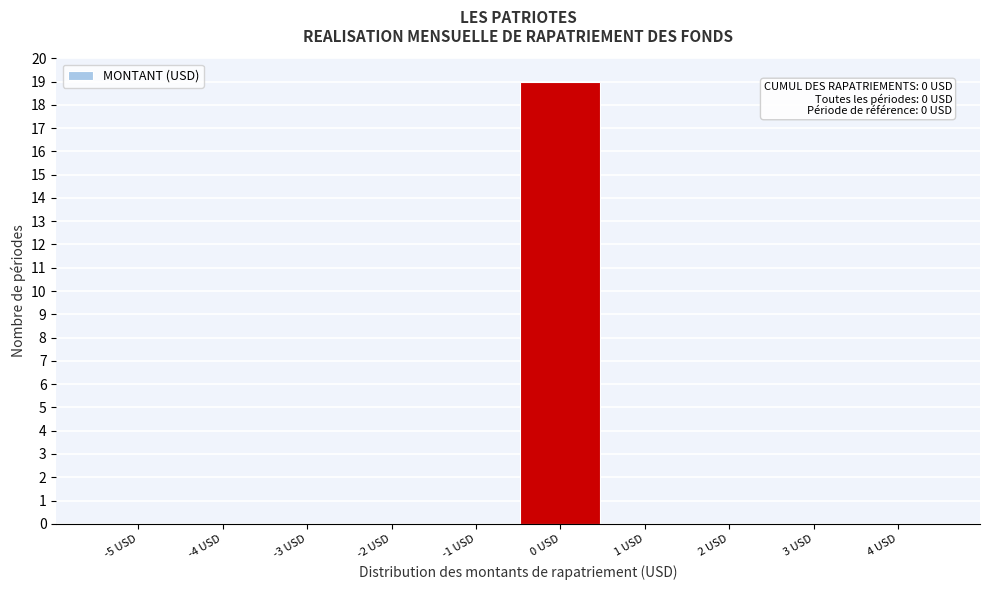

Reading right to left, transcribe all the data shown in this chart.

4 USD=0	3 USD=0	2 USD=0	1 USD=0	0 USD=19	-1 USD=0	-2 USD=0	-3 USD=0	-4 USD=0	-5 USD=0